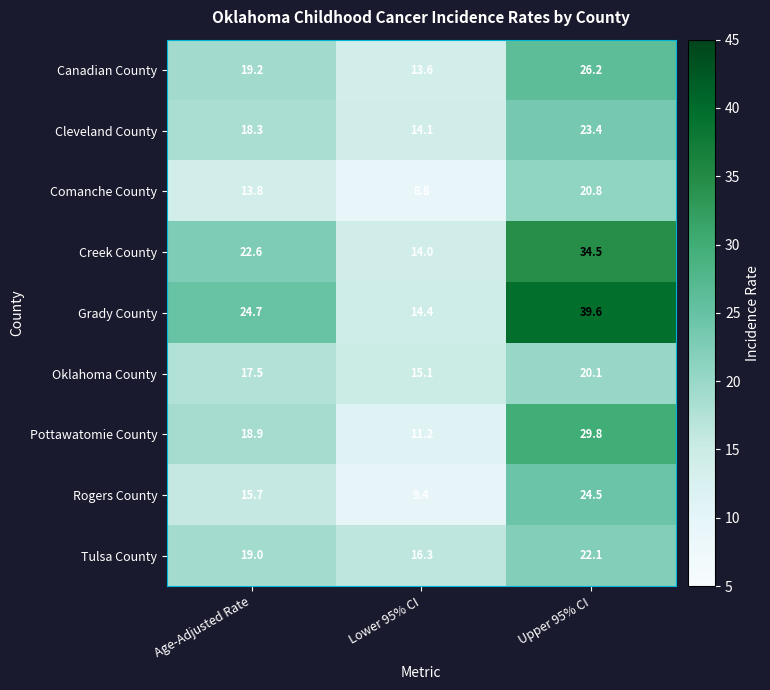

Rank the series by their maximum value, from highest to lowest.

Grady County, Creek County, Pottawatomie County, Canadian County, Rogers County, Cleveland County, Tulsa County, Comanche County, Oklahoma County